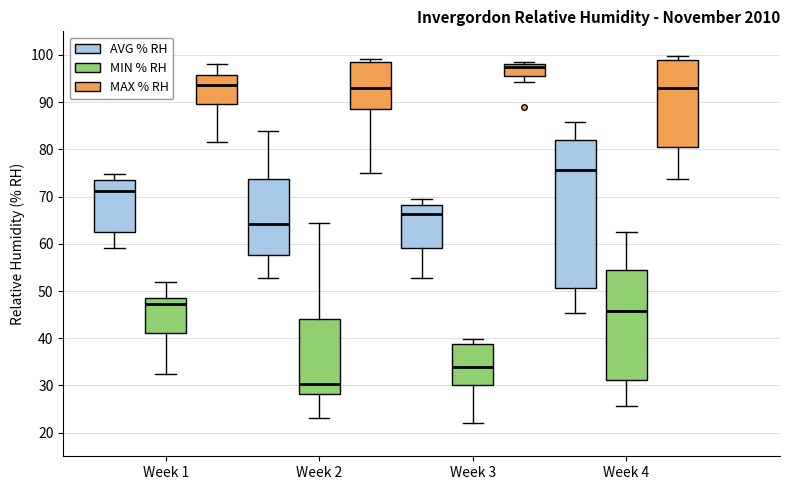

Which box's median line is the highest?

Week 3 (MAX % RH)